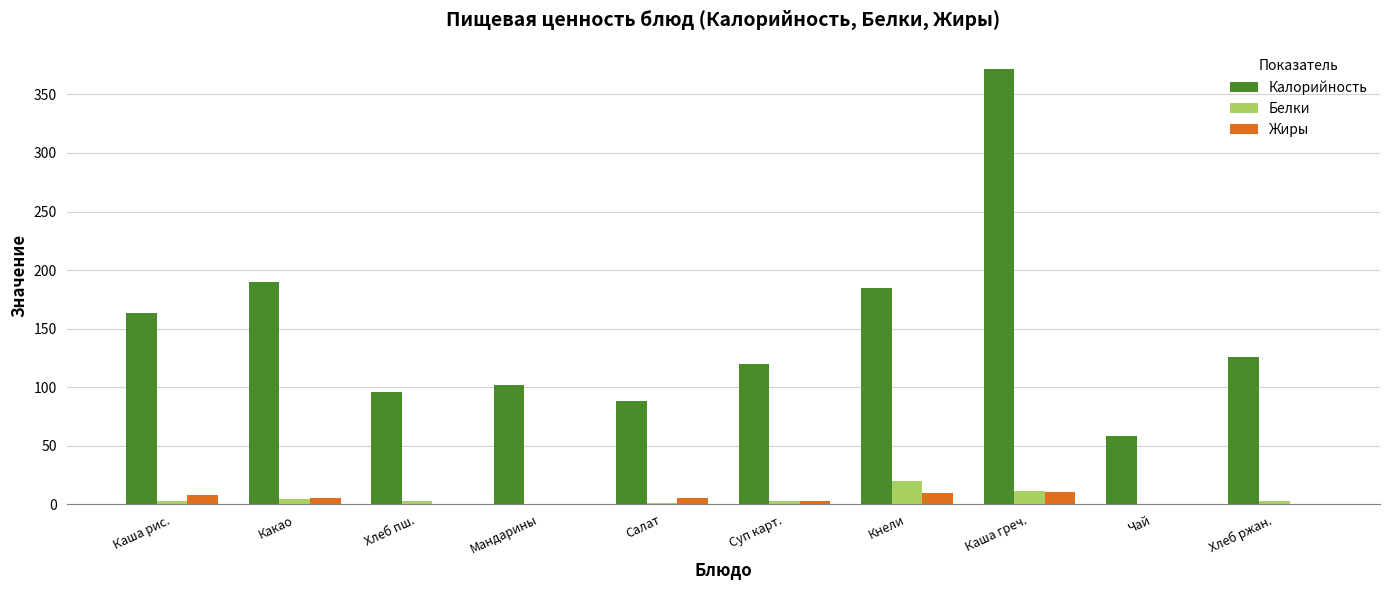

Is it true that Жиры equals 10.4 at Каша греч.?

True